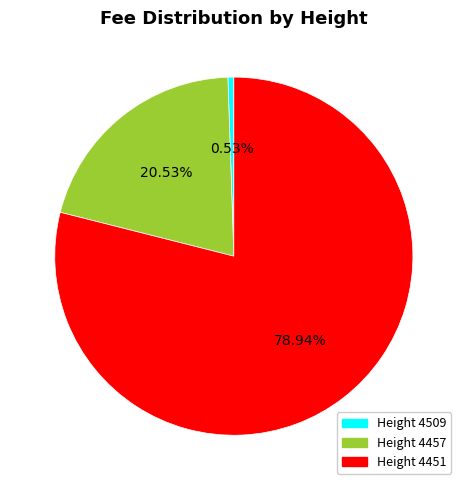

How many slices are in this pie chart?

3